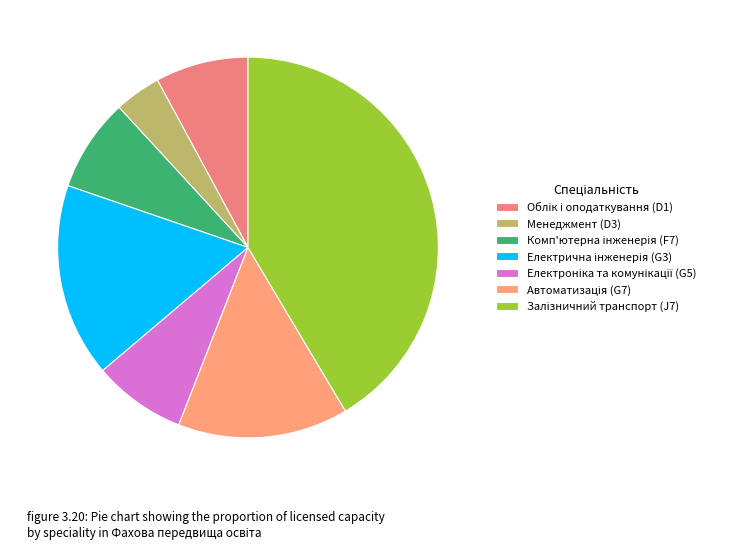

How many segments does this pie chart have?

7